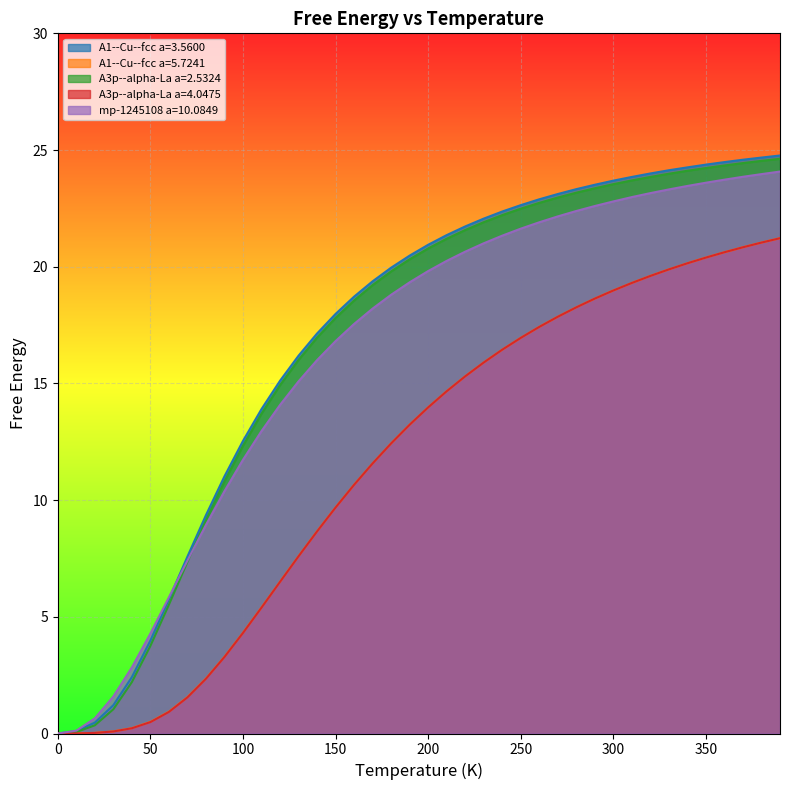

How many positive values does the mp-1245108 a=10.0849 series have?

39